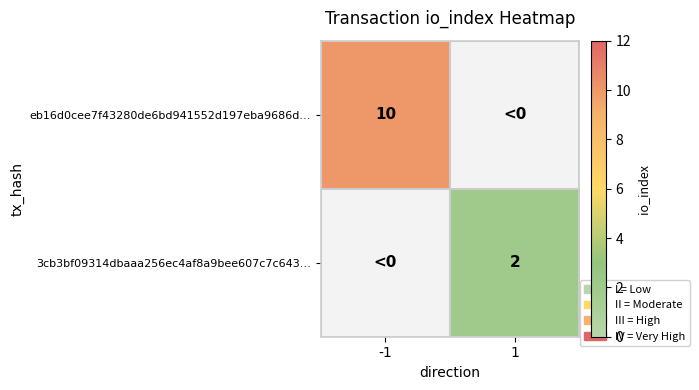

Is it true that 3cb3bf09314dbaaa256ec4af8a9bee607c7c643… equals 1 at 1?

False